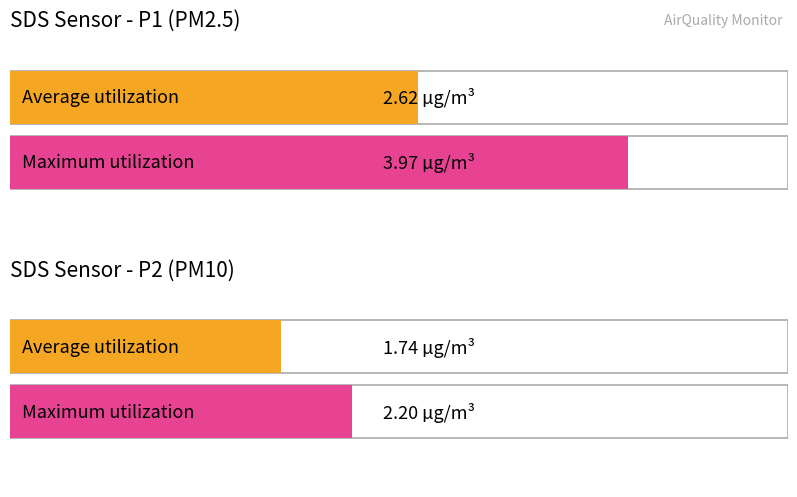

The SDS_P2 series shows 0.8 at 00:09. True or false?

False